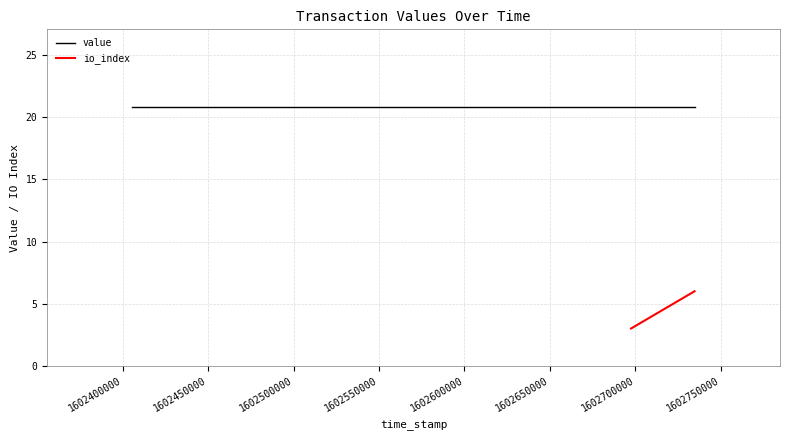

Which series has the largest total across all categories?

value